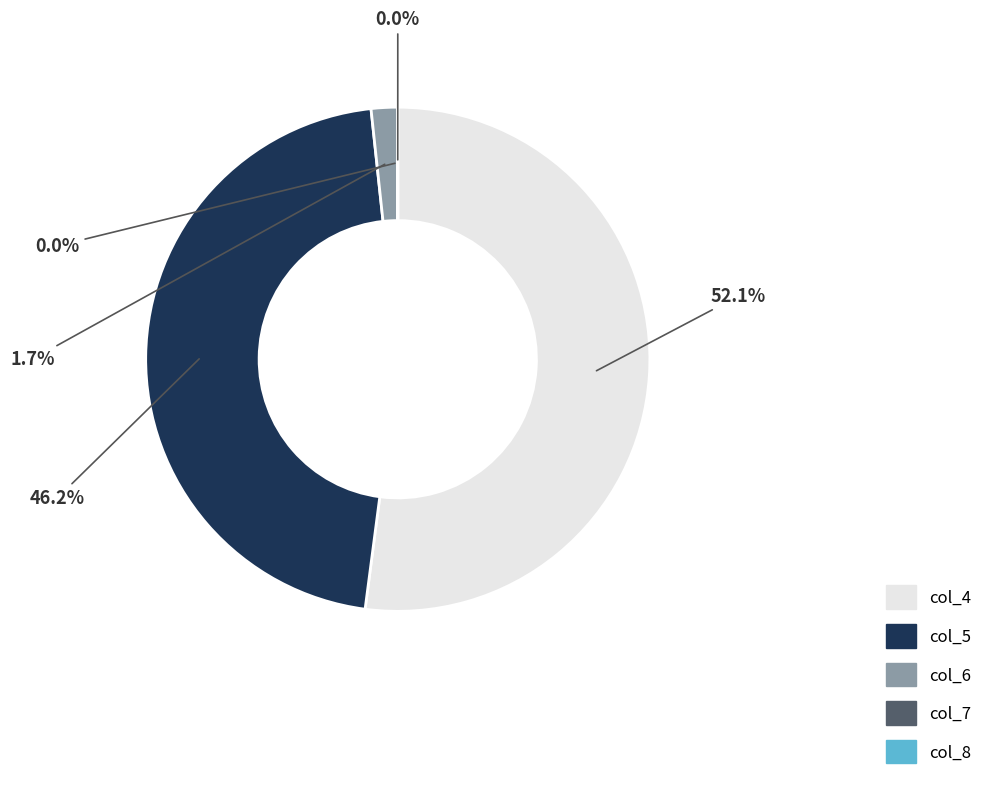

Is there a majority slice in this chart?

Yes